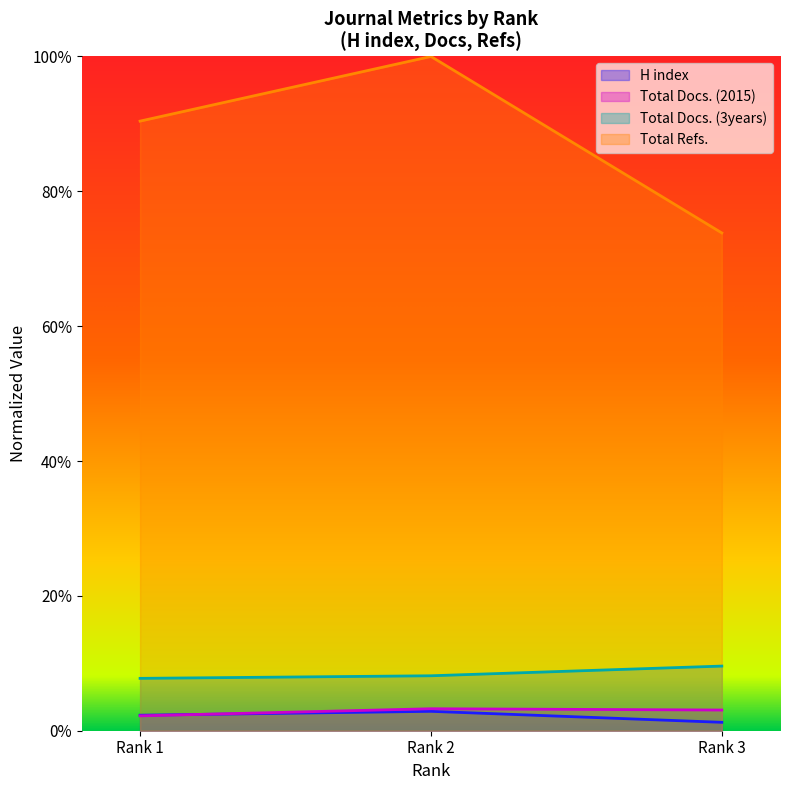

At which category is the sum across all series the highest?

Rank 2